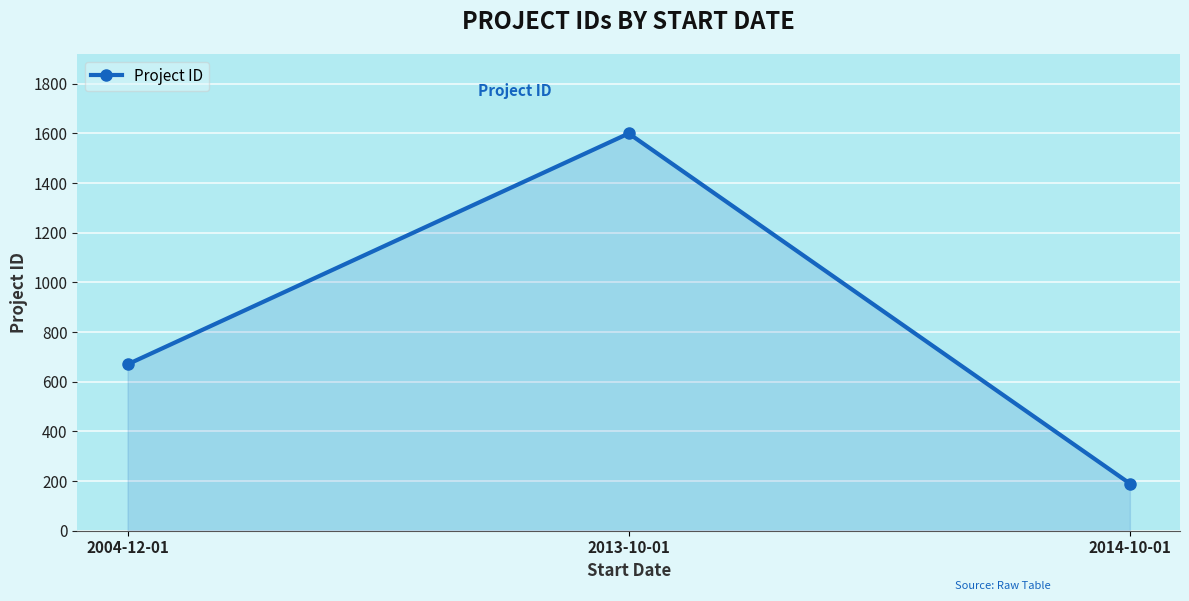

How many values are between 190 and 1600?

3